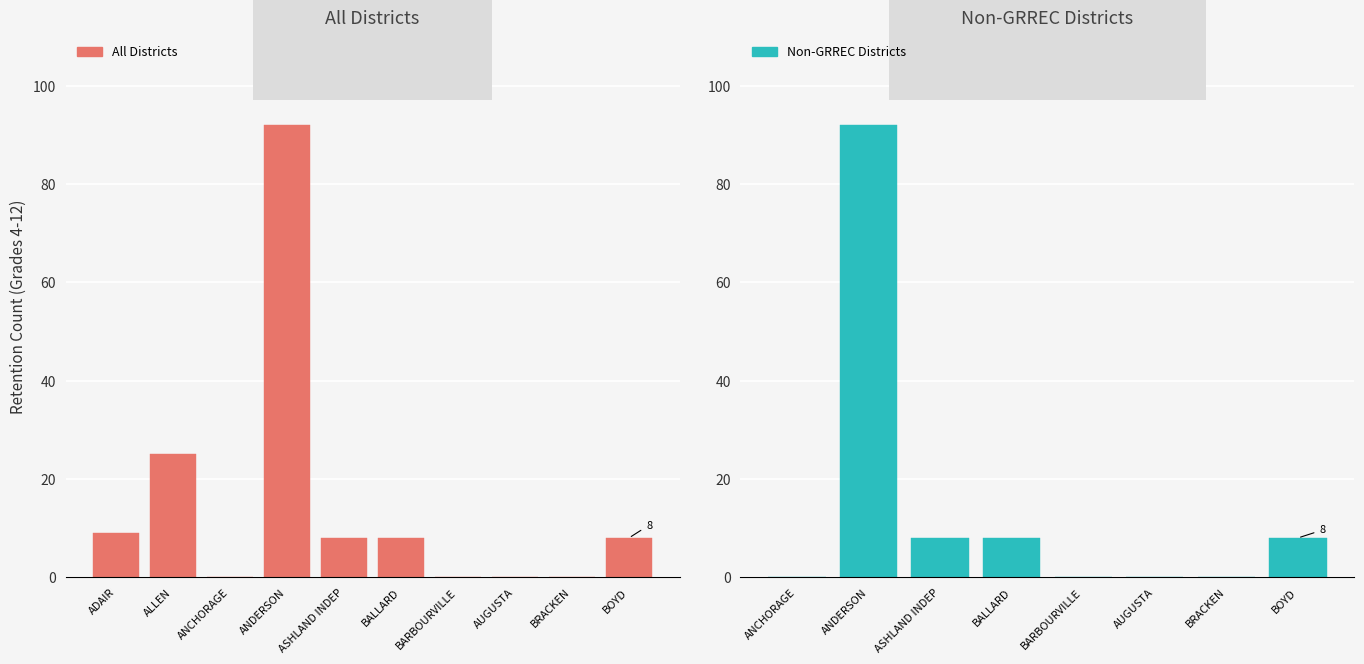

The value at ADAIR is 9. True or false?

True